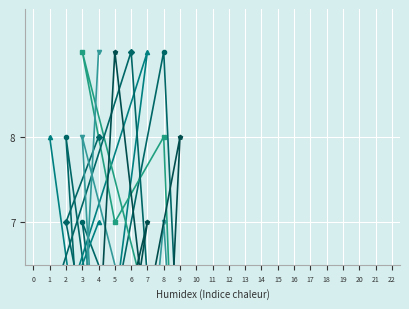

Between 2 and 5, which series saw the biggest shift?

col_6